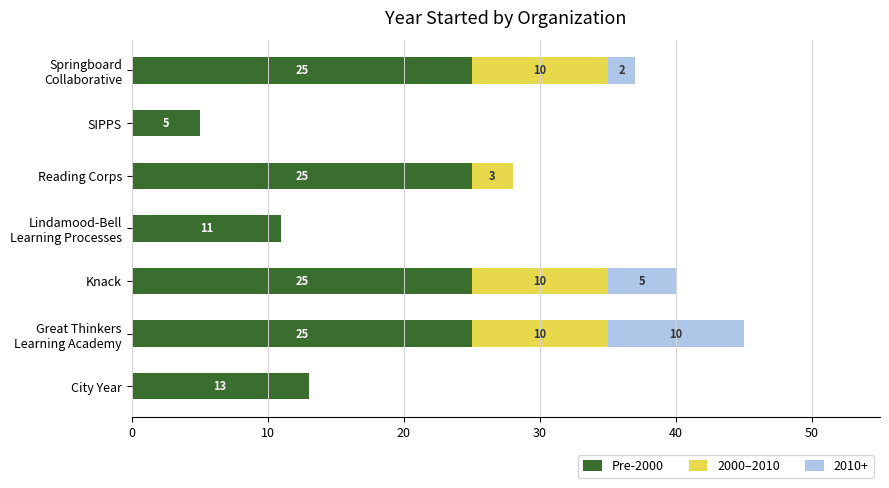

Where is Pre-2000 nearest to the value 15?

City Year